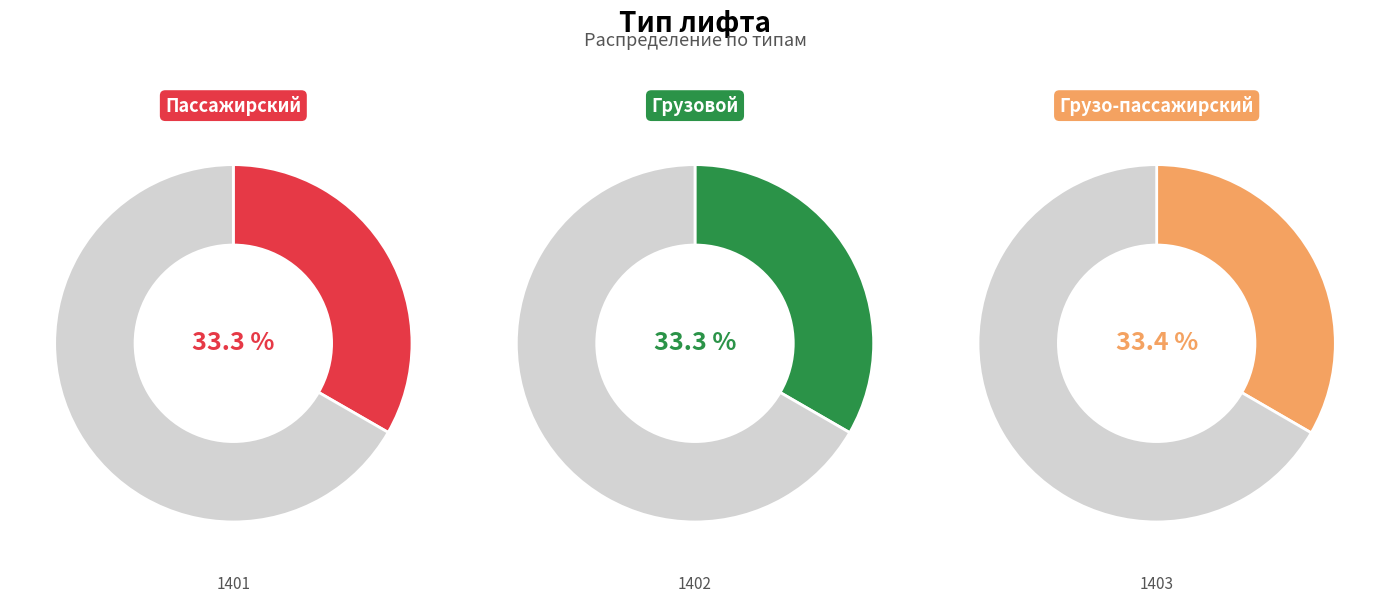

To the nearest percent, what percentage of the pie is Грузовой?

33%